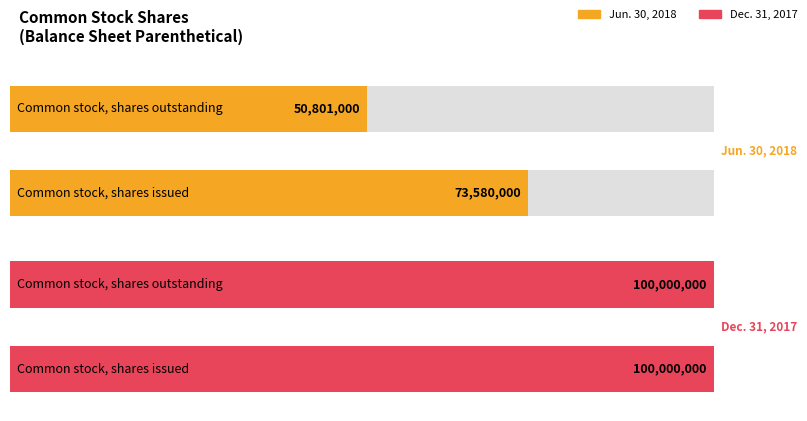

What is the sum of the Dec. 31, 2017 values at Common stock, shares outstanding and Common stock, shares issued?

200000000